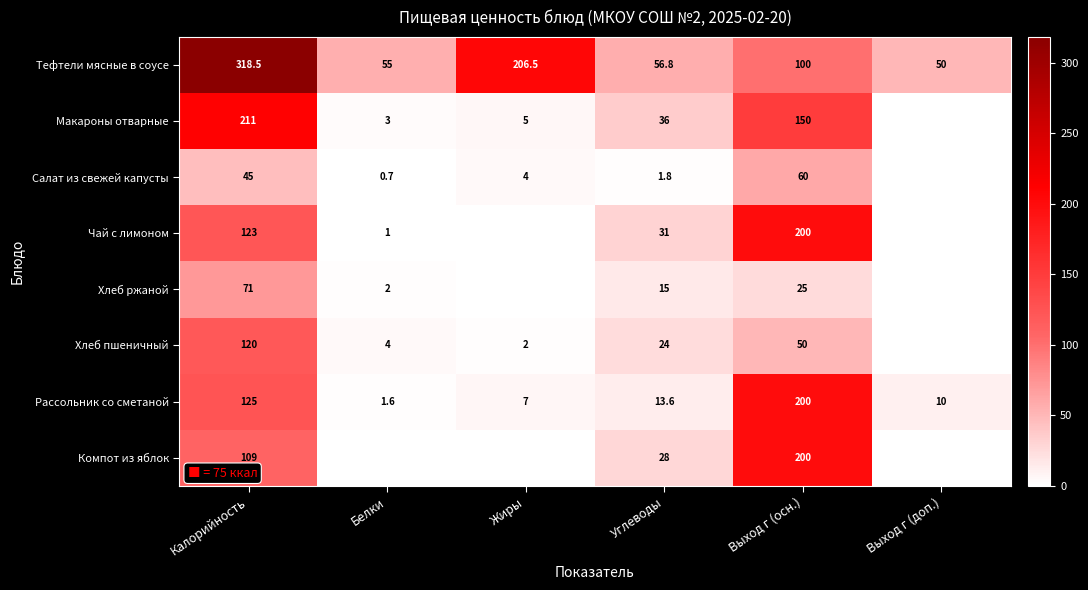

At which label does Тефтели мясные в соусе first exceed 100?

Калорийность